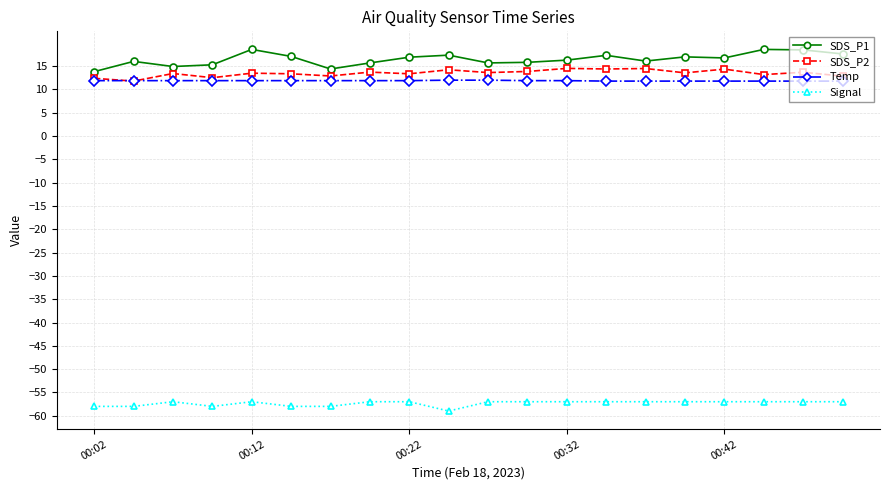

What is the minimum value shown in the chart?

-59.0